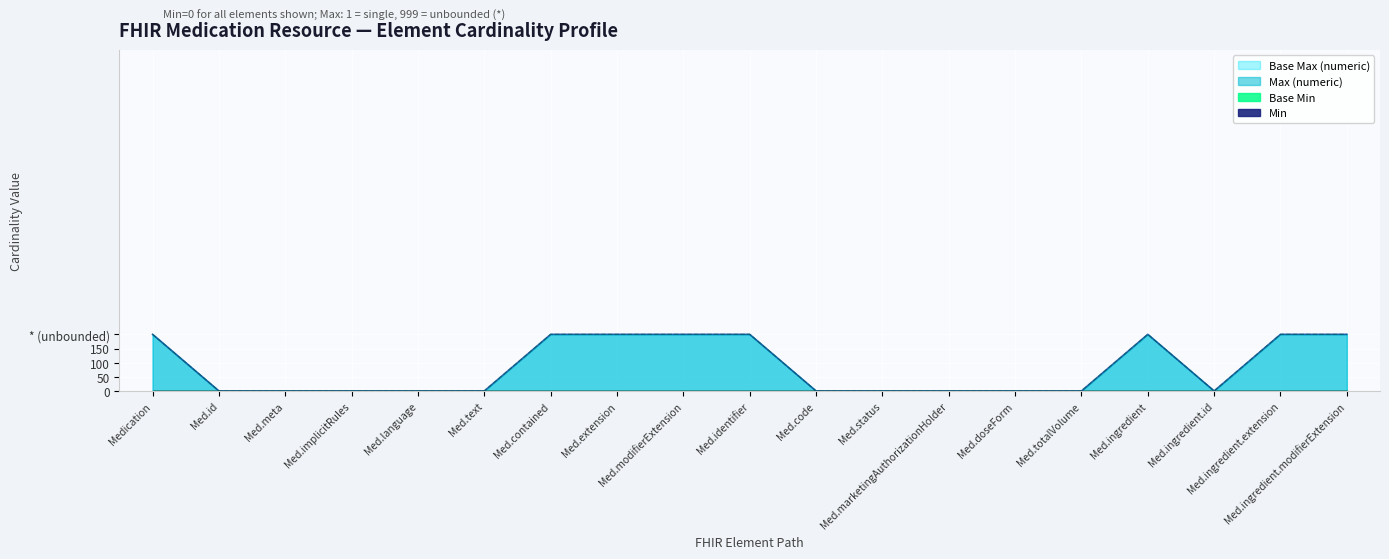

Rank the categories by Base Max (numeric) value from lowest to highest.

Med.id, Med.meta, Med.implicitRules, Med.language, Med.text, Med.code, Med.status, Med.marketingAuthorizationHolder, Med.doseForm, Med.totalVolume, Med.ingredient.id, Medication, Med.contained, Med.extension, Med.modifierExtension, Med.identifier, Med.ingredient, Med.ingredient.extension, Med.ingredient.modifierExtension